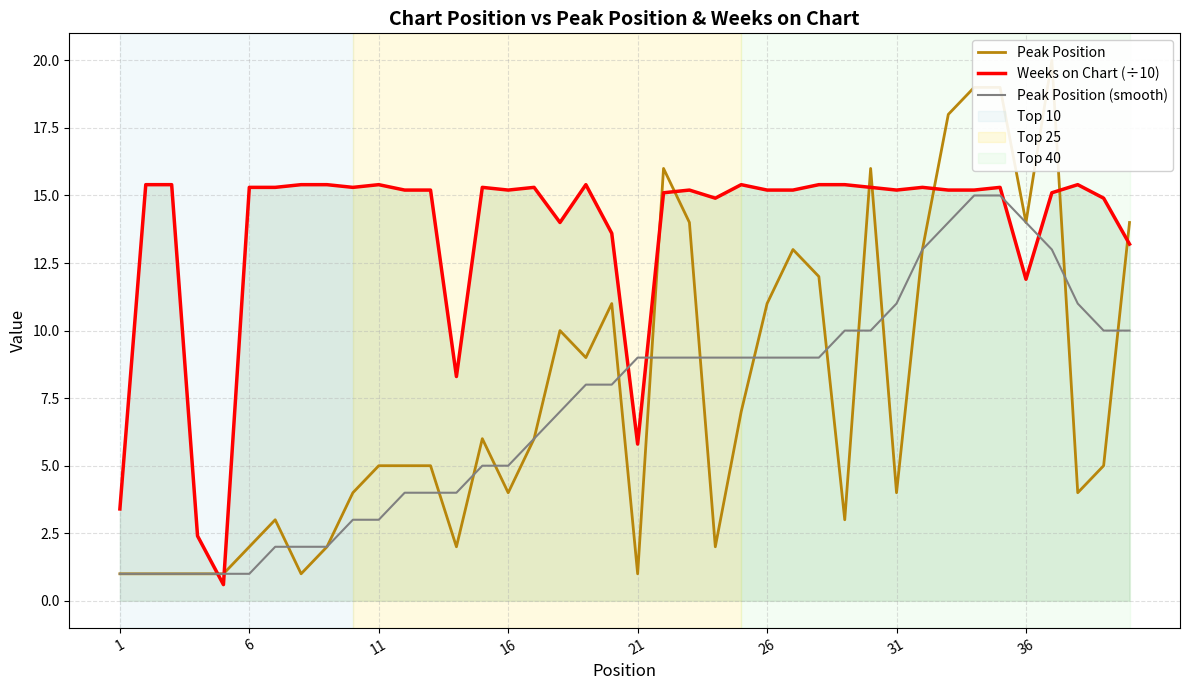

What is the lowest value of the Weeks on Chart (÷10) series?

0.6